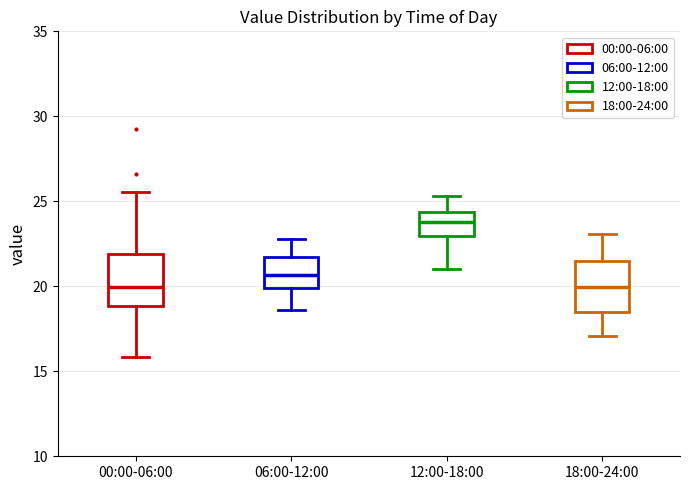

Reading left to right, read every box against the y-axis: the position of its median line, the range the box covers, and the ends of its whiskers. The values are not printed on the chart, so give them approximately, as read against the axis.

00:00-06:00: median 20.0, box 19.0 to 22.0, whiskers 16.0 to 25.5
06:00-12:00: median 20.5, box 20.0 to 21.5, whiskers 18.5 to 23.0
12:00-18:00: median 24.0, box 23.0 to 24.5, whiskers 21.0 to 25.5
18:00-24:00: median 20.0, box 18.5 to 21.5, whiskers 17.0 to 23.0